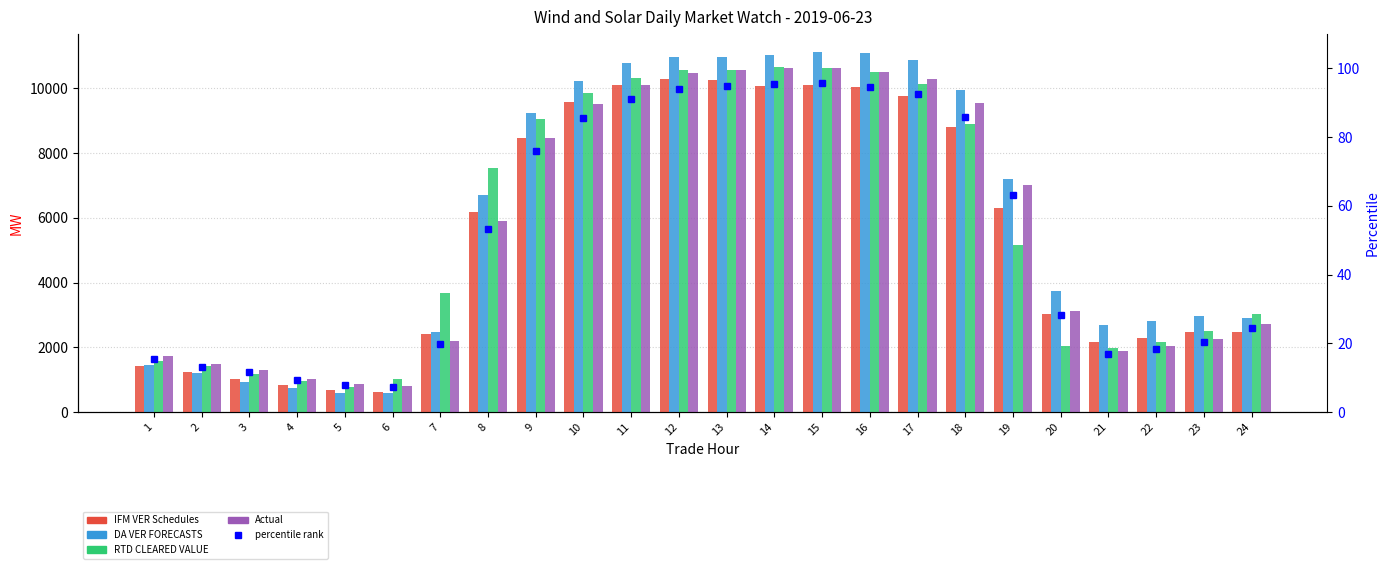

What is the highest value of the DA VER FORECASTS series?

11116.0